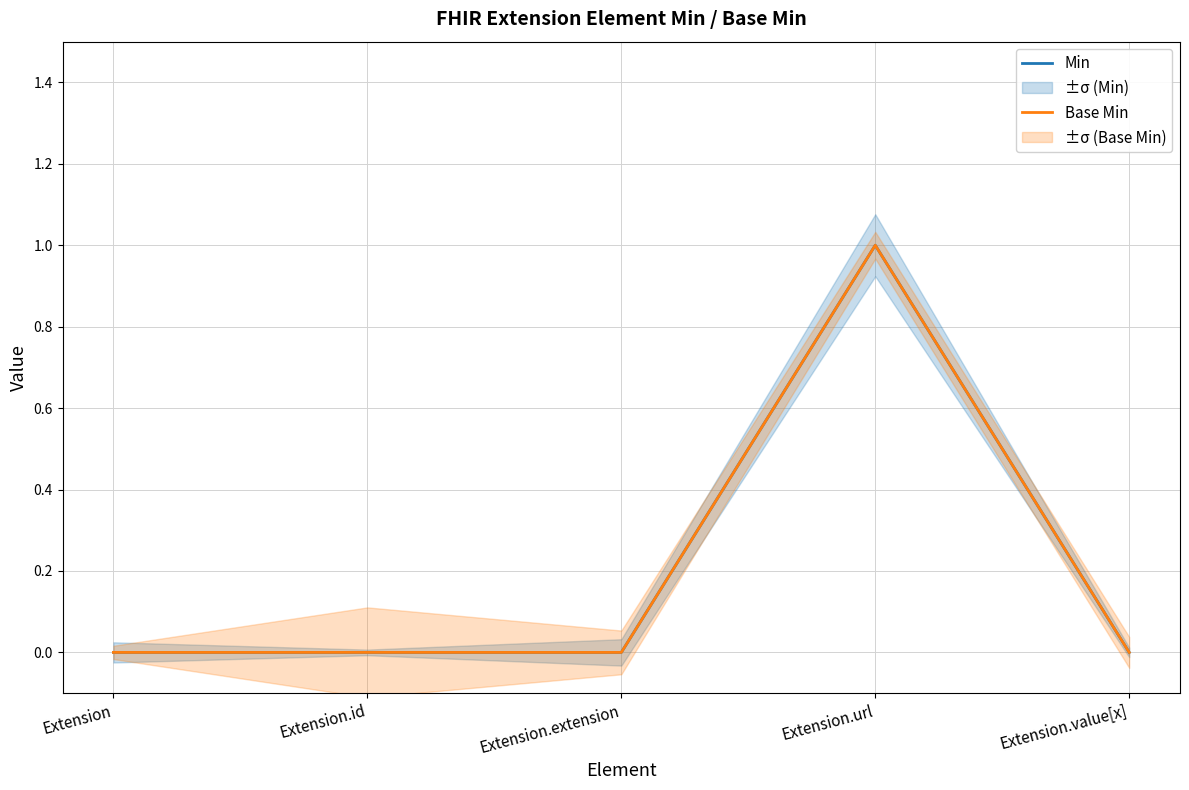

Reading left to right, transcribe all the data shown in this chart.

Min: 0	0	0	1	0
Base Min: 0	0	0	1	0